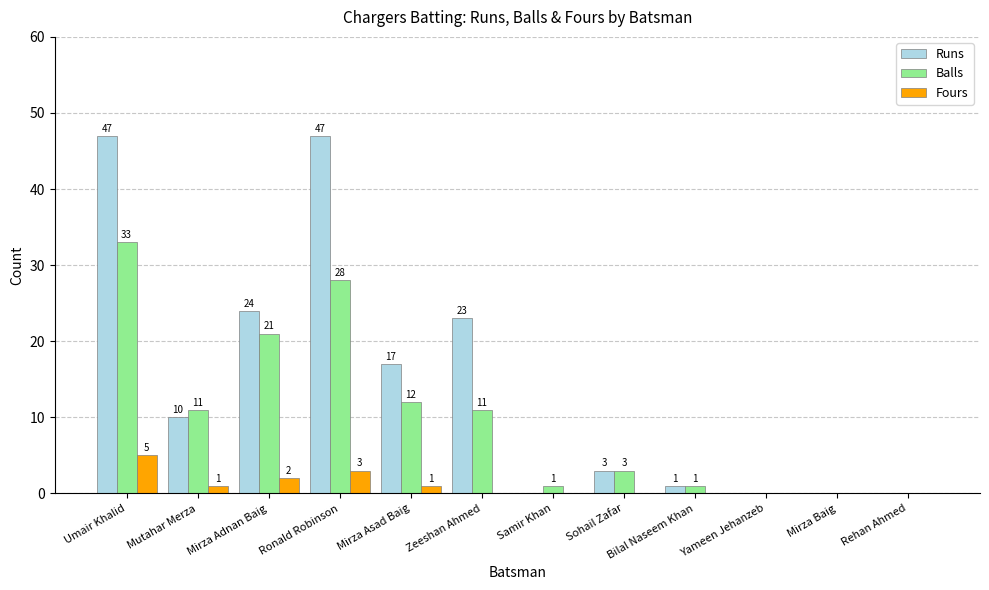

At which label is Runs closest to 23?

Zeeshan Ahmed